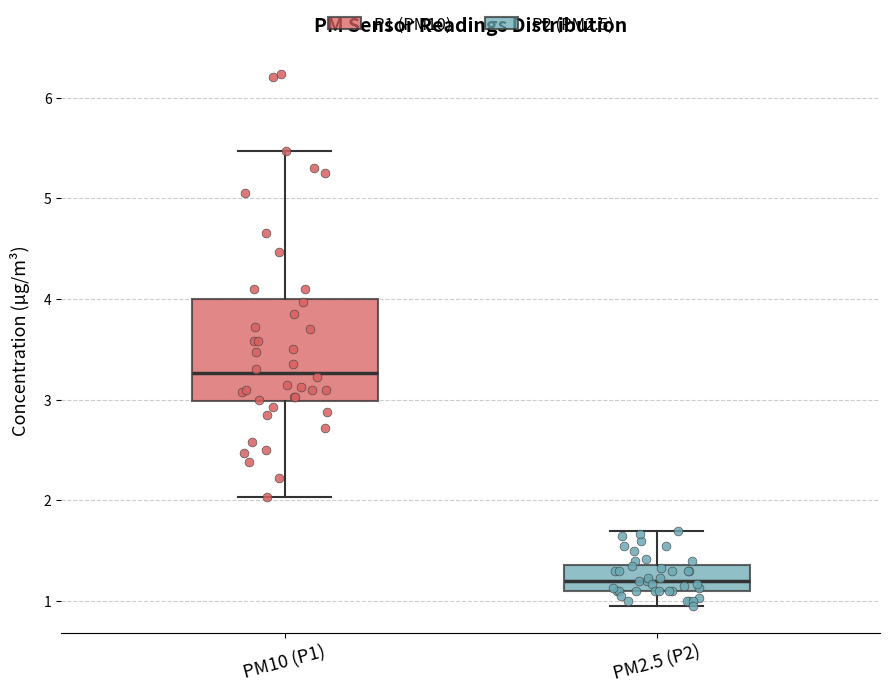

Which box's median line is the highest?

PM10 (P1)